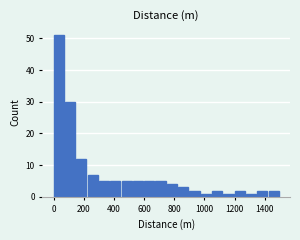

Read against the x-axis, roughly where is the centre of the tallest bar?

40